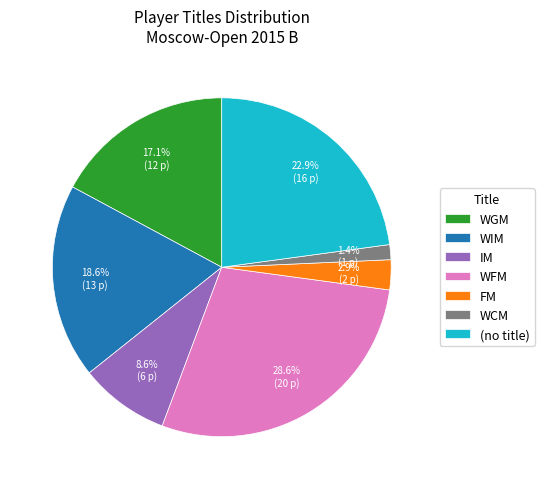

Does WGM represent more than half of the total?

No